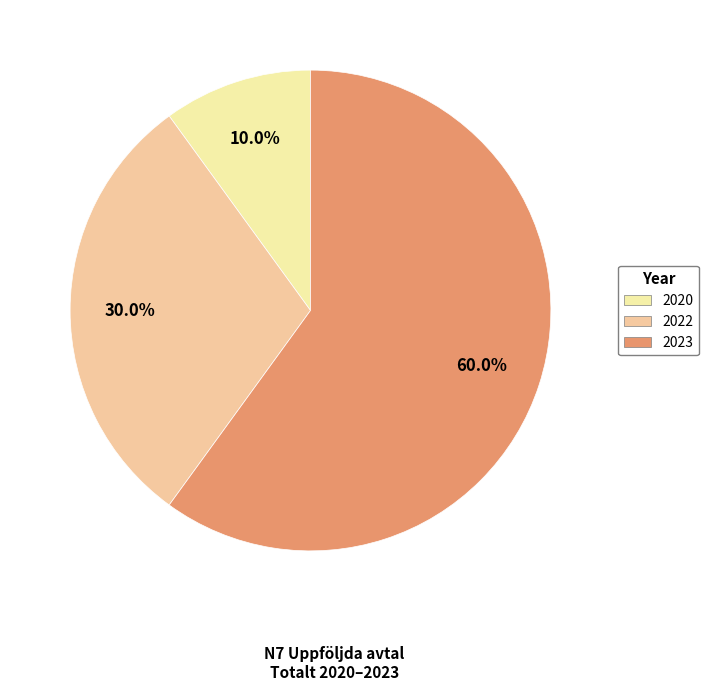

How many segments does this pie chart have?

3